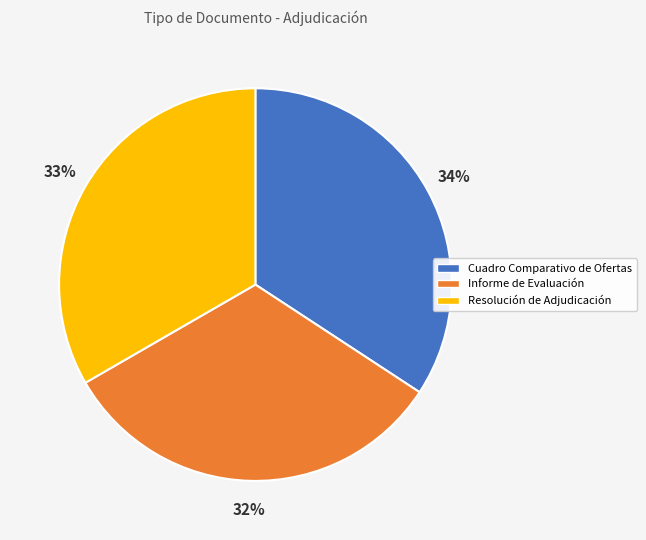

How many slices are in this pie chart?

3